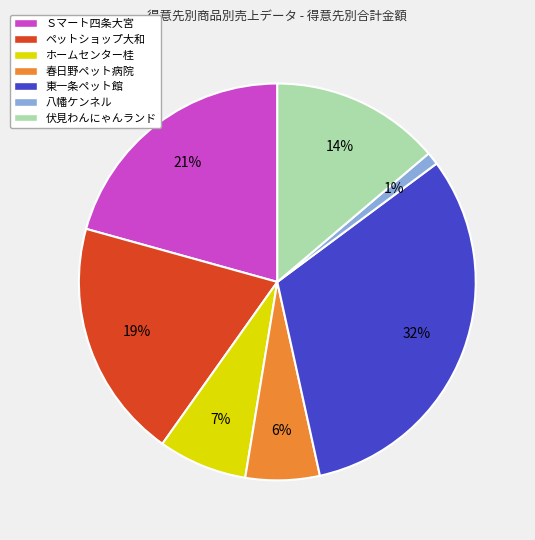

What is the largest slice in the pie chart?

東一条ペット館